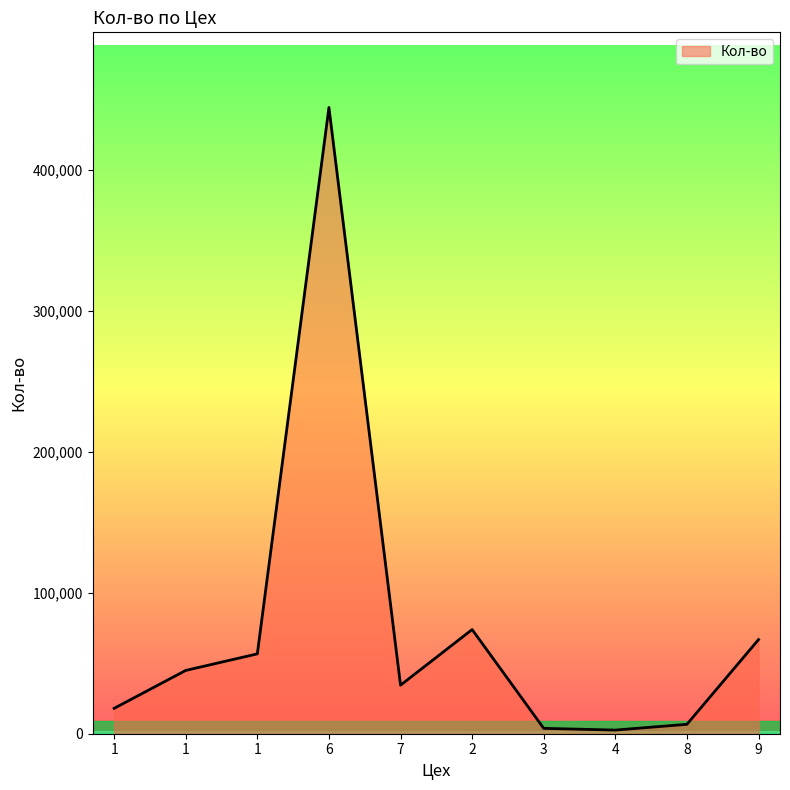

Reading right to left, extract all data points from this chart.

9=66777.0	8=6677.0	4=2588.0	3=3804.0	2=73904.4	7=34445.0	6=444332.0	1=56665.0	1=44904.0	1=18000.0